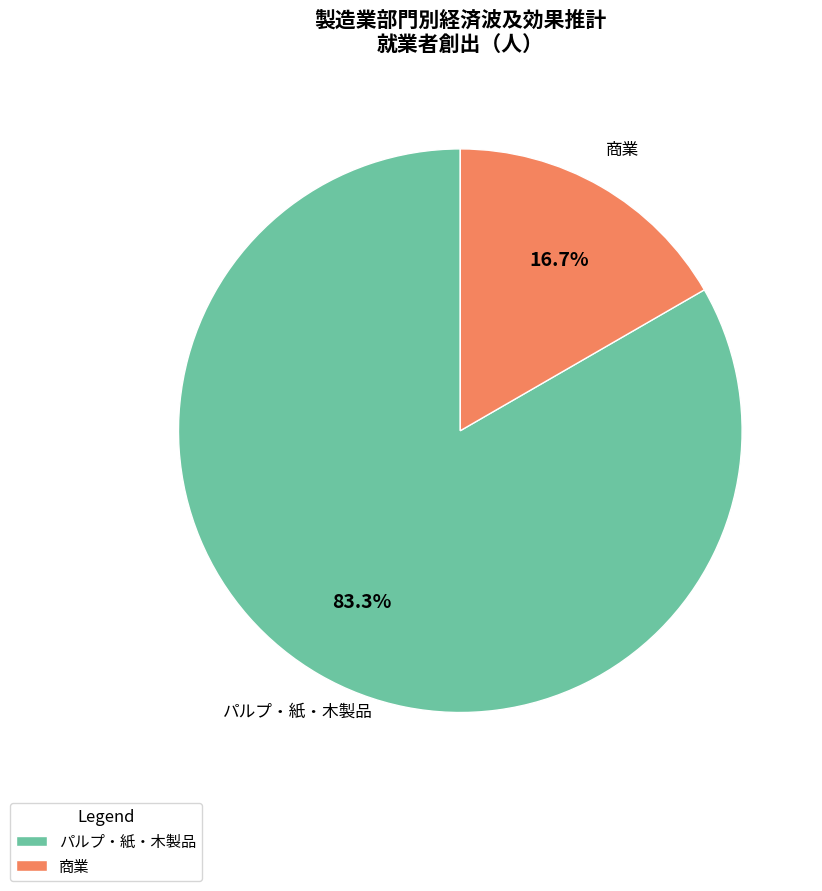

Rank the categories by value from lowest to highest.

商業, パルプ・紙・木製品